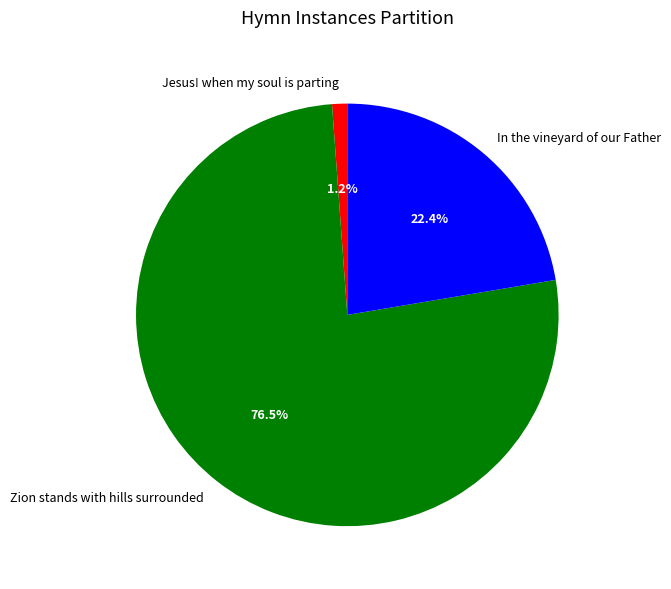

How many segments does this pie chart have?

3